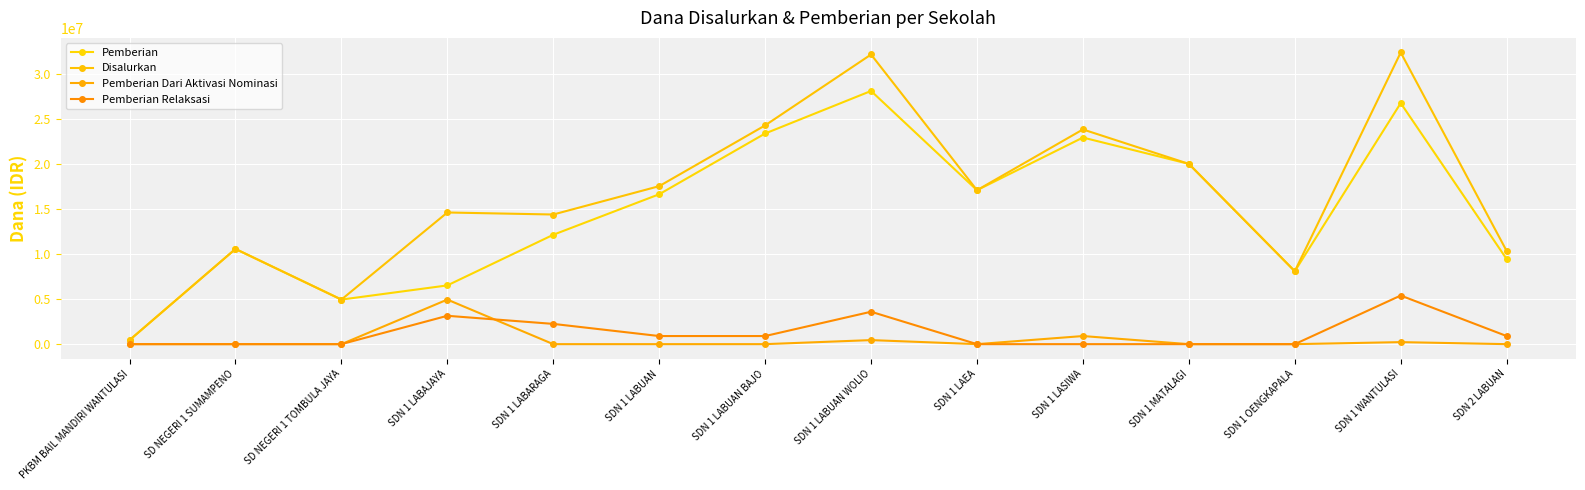

List the series in order of their peak value, highest first.

Disalurkan, Pemberian, Pemberian Relaksasi, Pemberian Dari Aktivasi Nominasi